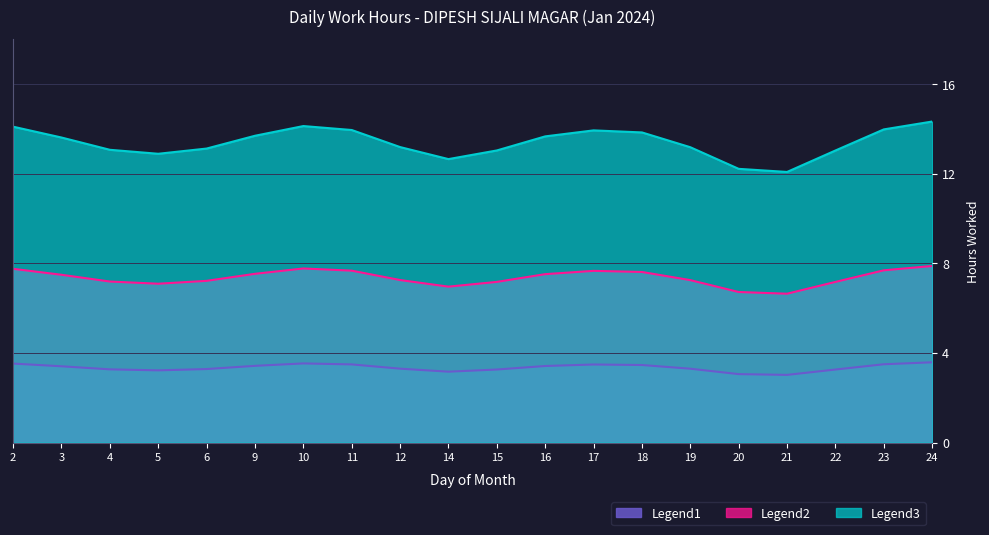

Which series changed the most between 10 and 20?

Legend3